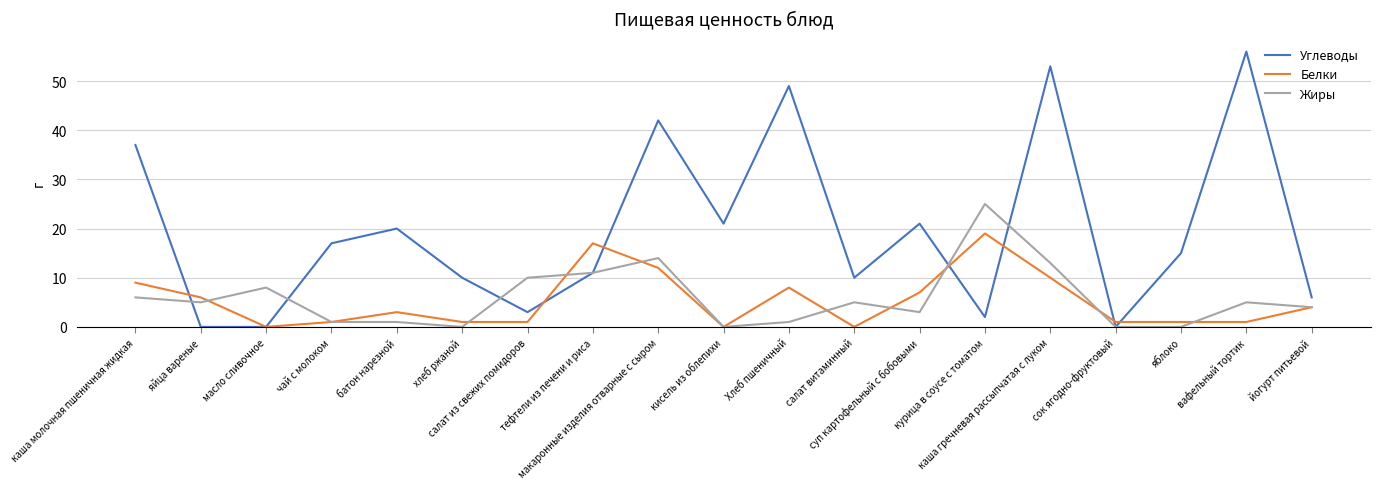

At which category is the sum across all series the highest?

каша гречневая рассыпчатая с луком